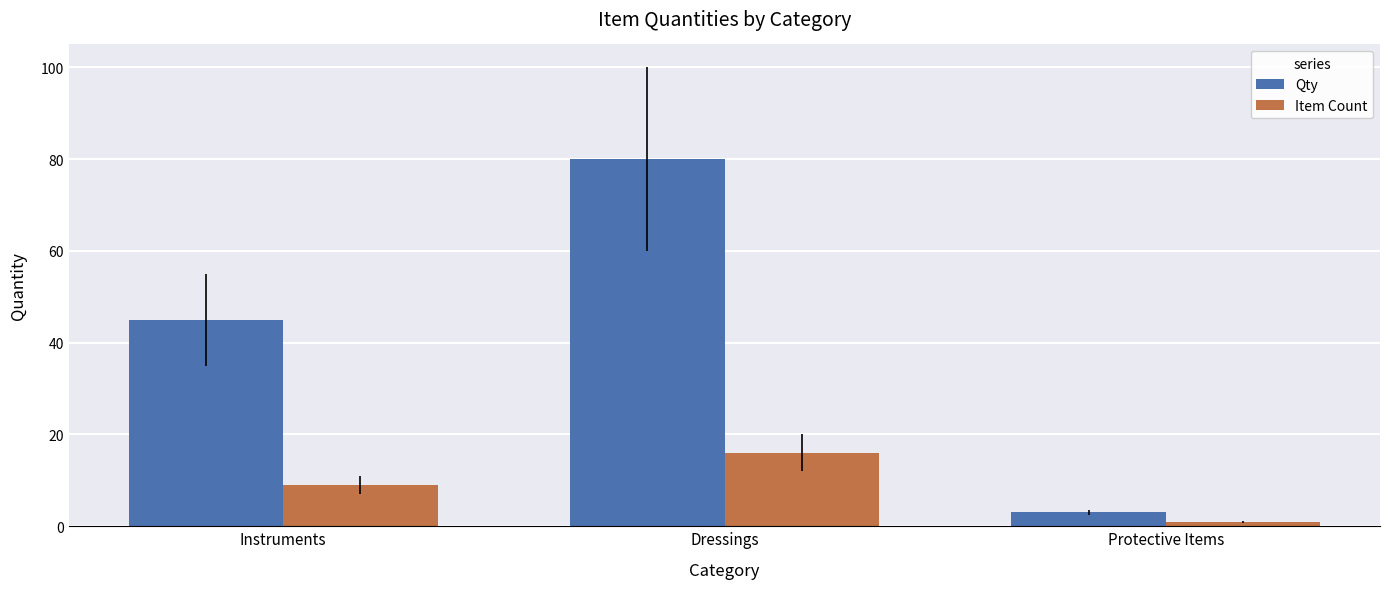

Is it true that Item Count equals 9 at Instruments?

True